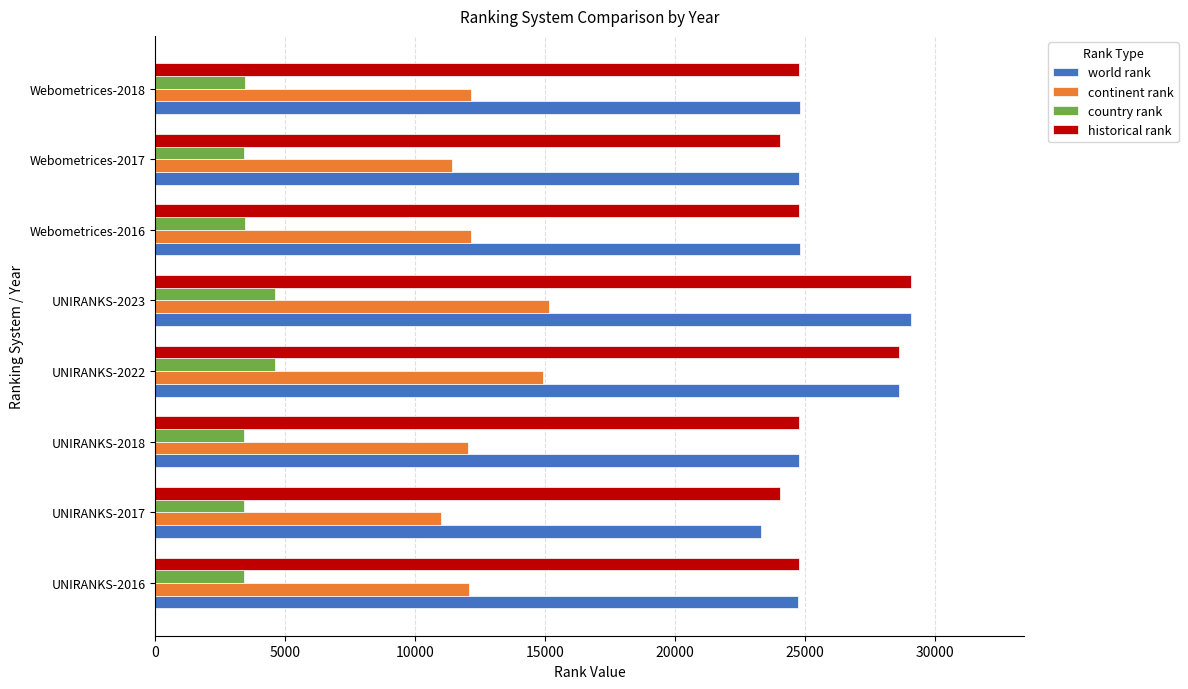

Is the value of country rank at UNIRANKS-2022 greater than the value of world rank at UNIRANKS-2017?

No